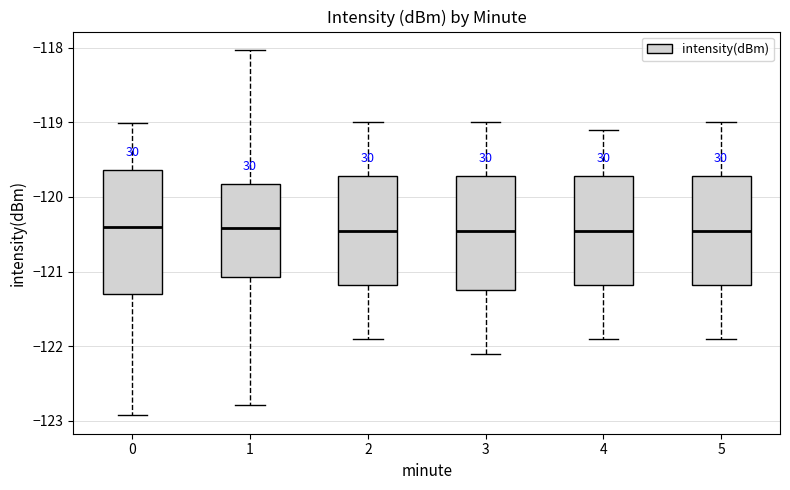

Where is the upper edge of the box at x = 2 on the y-axis? The values are not printed on the chart, so give them approximately, as read against the axis.

-119.7